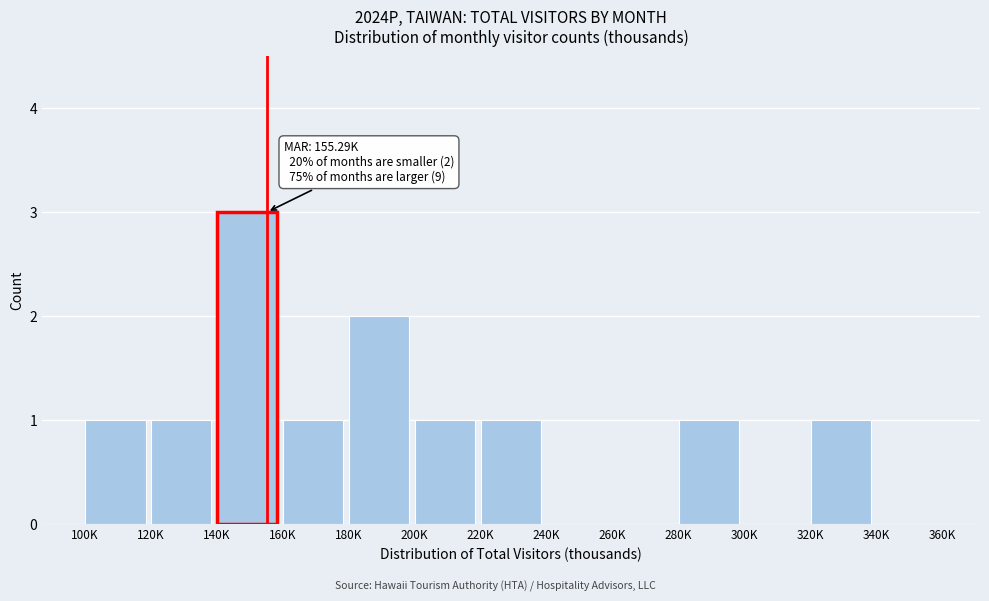

Reading right to left, transcribe all the data shown in this chart.

340K=0	320K=1	300K=0	280K=1	260K=0	240K=0	220K=1	200K=1	180K=2	160K=1	140K=3	120K=1	100K=1